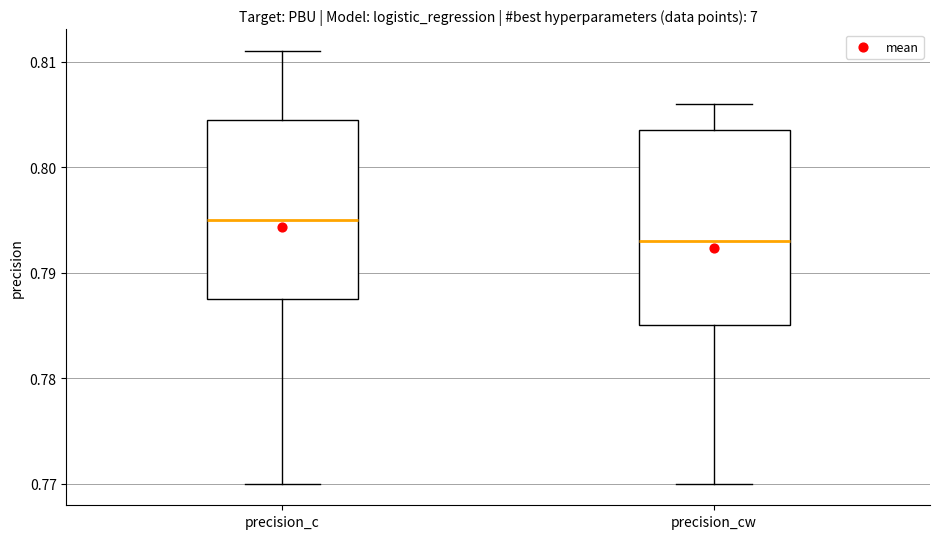

Which box has the highest median line?

precision_c